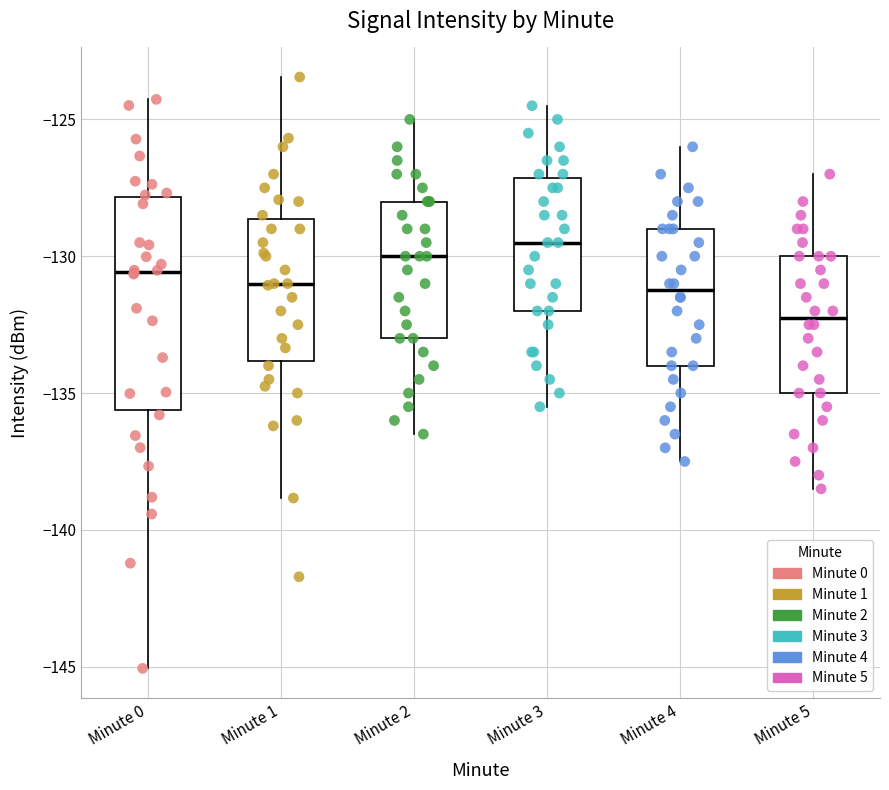

Reading left to right, read every box against the y-axis: the position of its median line, the range the box covers, and the ends of its whiskers. The values are not printed on the chart, so give them approximately, as read against the axis.

Minute 0: median -130.5, box -135.5 to -128.0, whiskers -145.0 to -124.5
Minute 1: median -131.0, box -134.0 to -128.5, whiskers -139.0 to -123.5
Minute 2: median -130.0, box -133.0 to -128.0, whiskers -136.5 to -125.0
Minute 3: median -129.5, box -132.0 to -127.0, whiskers -135.5 to -124.5
Minute 4: median -131.0, box -134.0 to -129.0, whiskers -137.5 to -126.0
Minute 5: median -132.0, box -135.0 to -130.0, whiskers -138.5 to -127.0